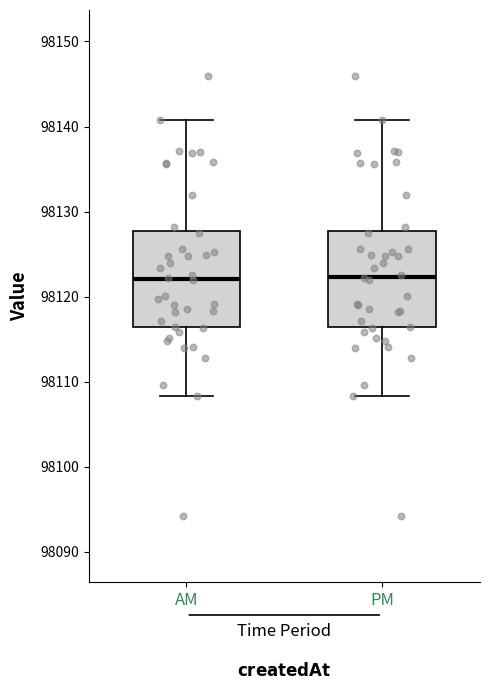

Reading left to right, transcribe this box plot: for each box, give where its median line is, the range the box spans, and where its two whiskers end, as read against the y-axis. The values are not printed on the chart, so give them approximately, as read against the axis.

AM: median 98122, box 98116 to 98128, whiskers 98108 to 98141
PM: median 98122, box 98116 to 98128, whiskers 98108 to 98141